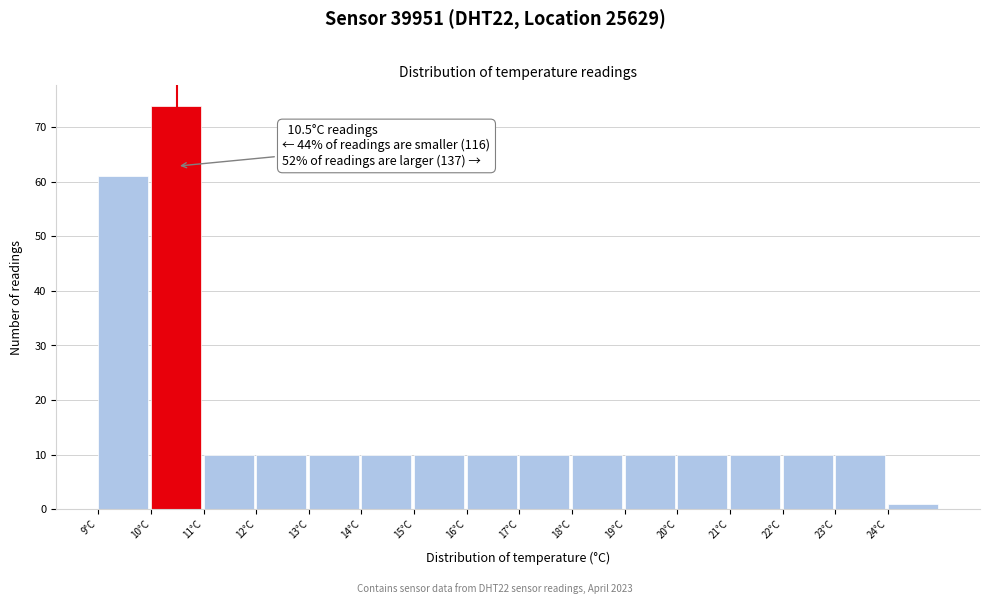

Which range on the x-axis has the tallest bar?

10 to 11